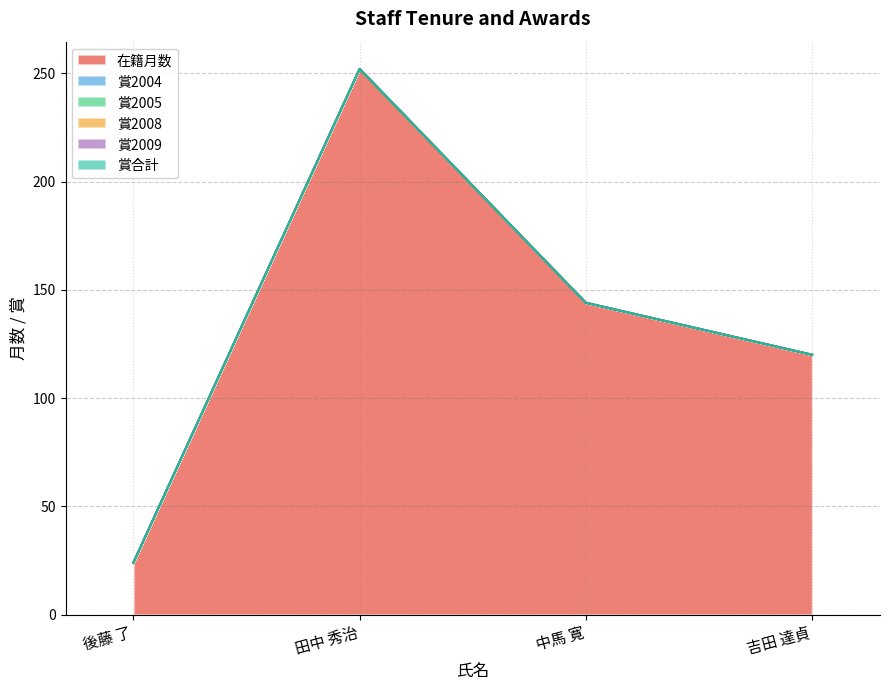

What is the difference between the maximum and minimum values in the 在籍月数 series?

228